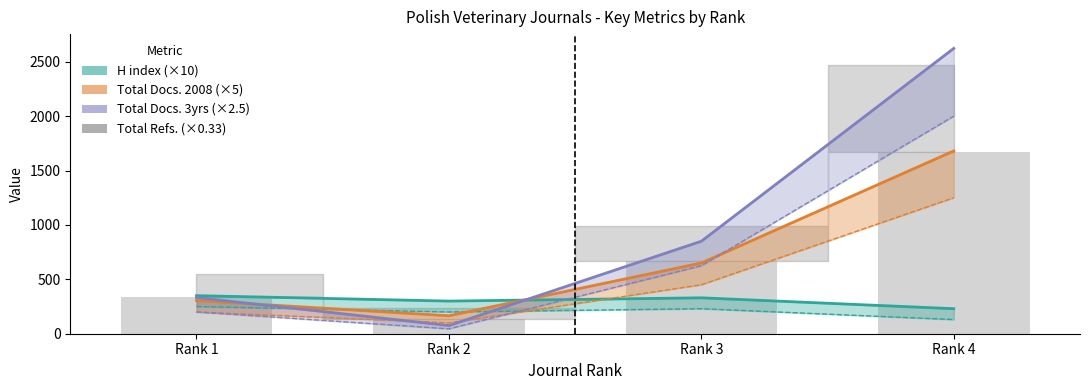

Between Rank 2 and Rank 4, which series saw the biggest shift?

Total Docs. (3years)